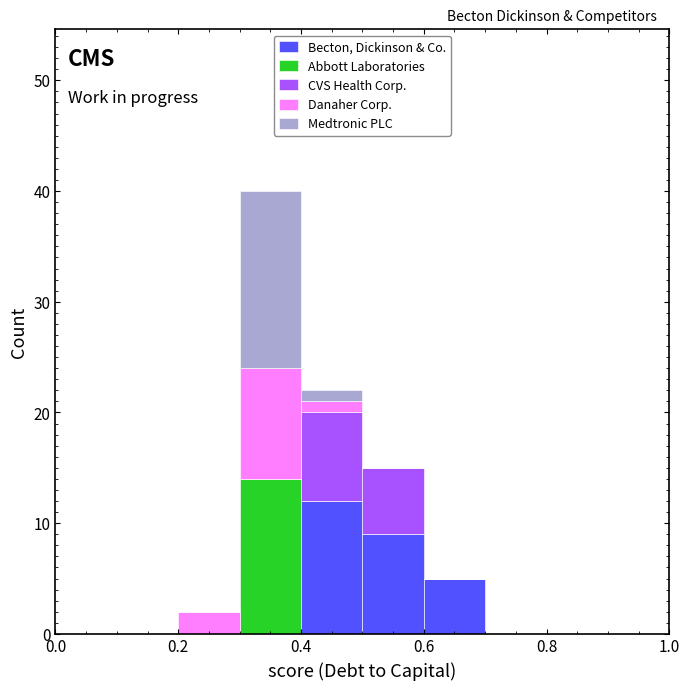

What is the total height of the stacked bar covering 0.2 to 0.3 on the x-axis? The values are not printed on the chart, so give them approximately, as read against the axis.

2